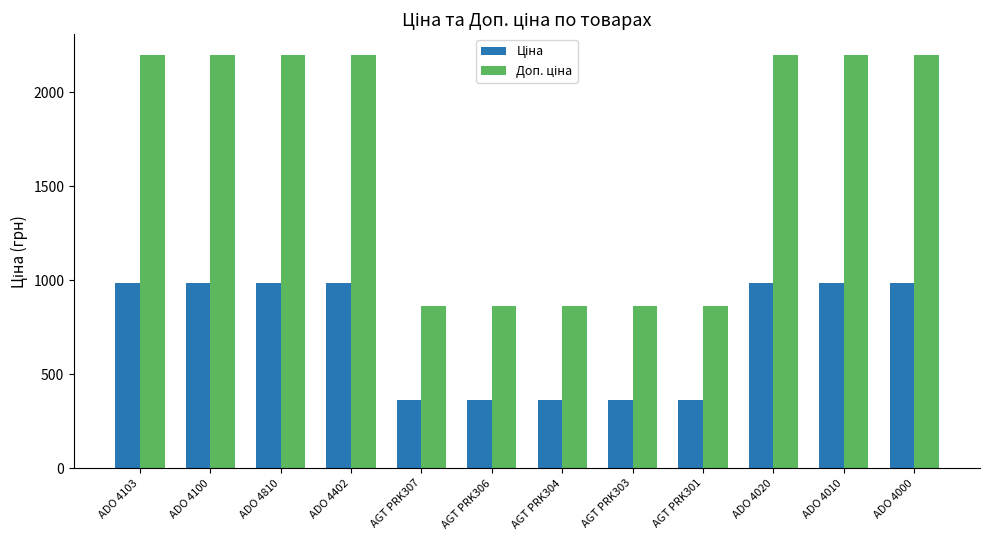

At how many categories does at least one series exceed 2113?

7